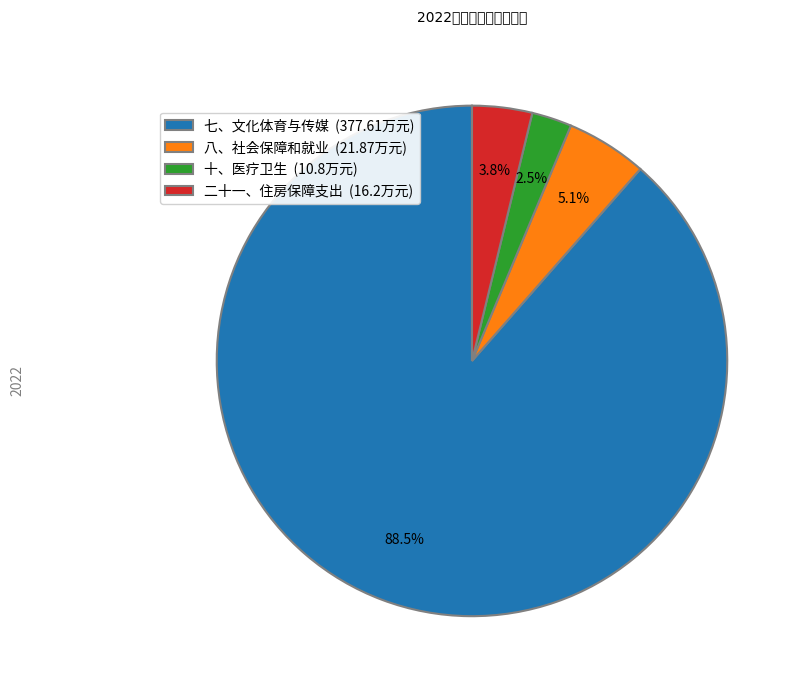

To the nearest percent, what is the average slice percentage?

25%